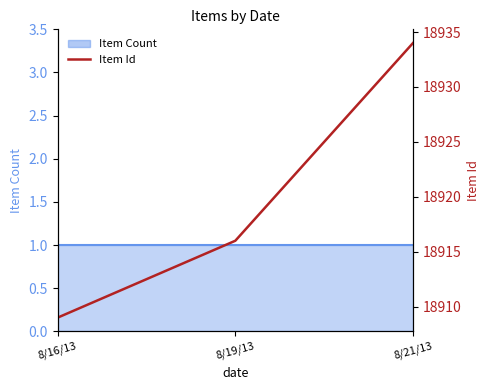

The chart shows a value of 33210 at 8/21/13. True or false?

False